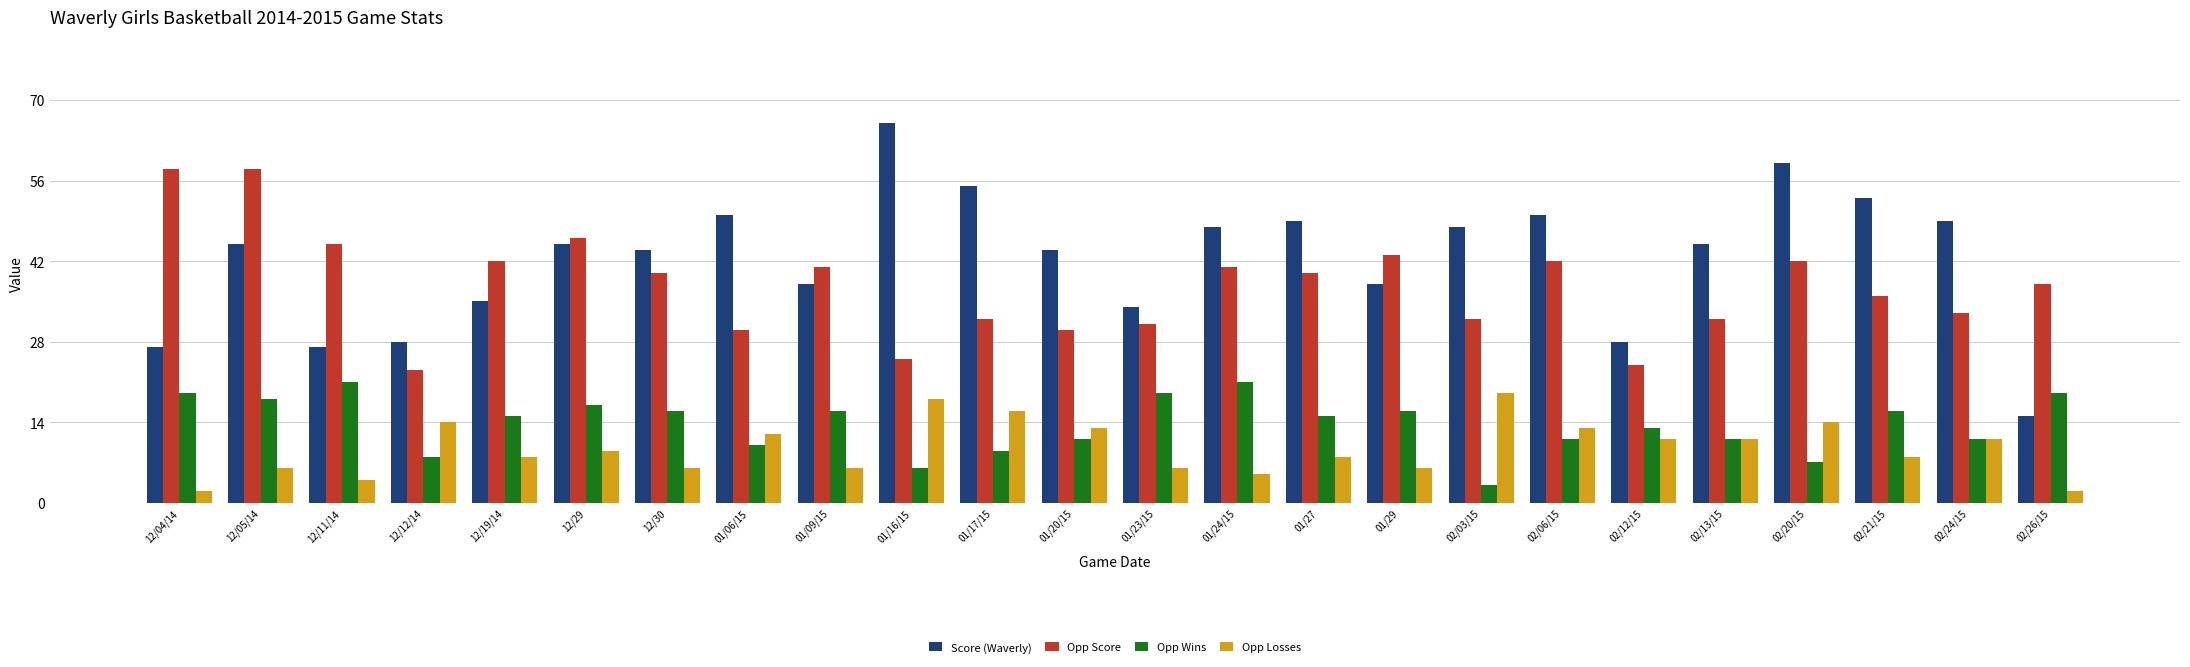

Rank the series at 02/03/15 from lowest to highest value.

Opp Wins, Opp Losses, Opp Score, Score (Waverly)